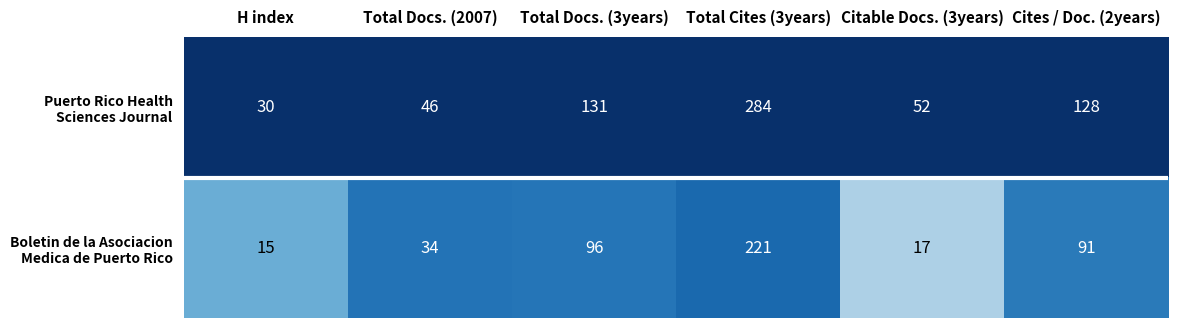

At which category is the sum across all series the highest?

Total Cites (3years)